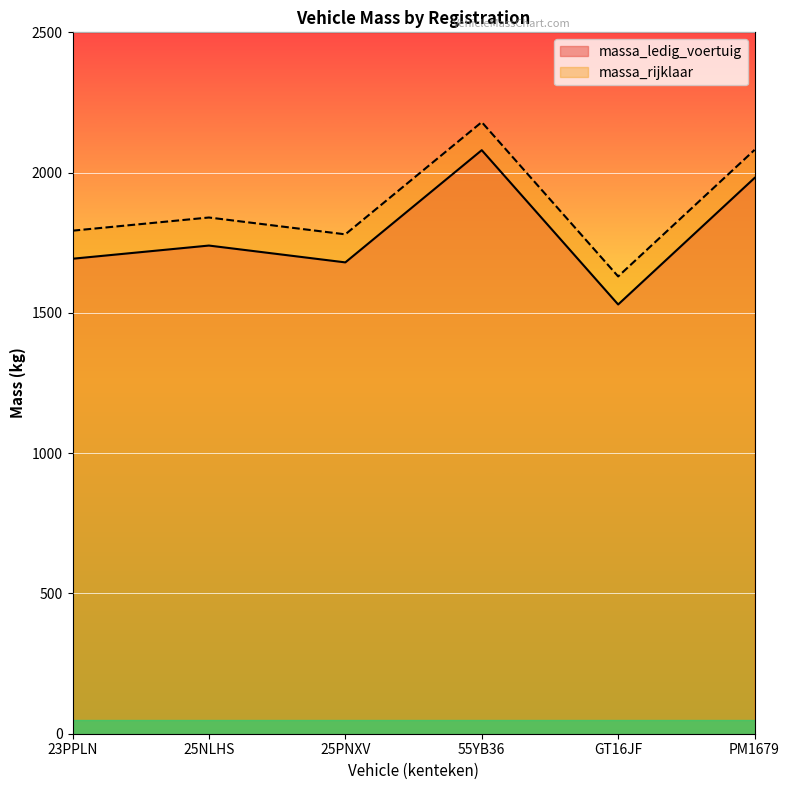

What is the value of the massa_rijklaar point at the 1st from the left?

1793